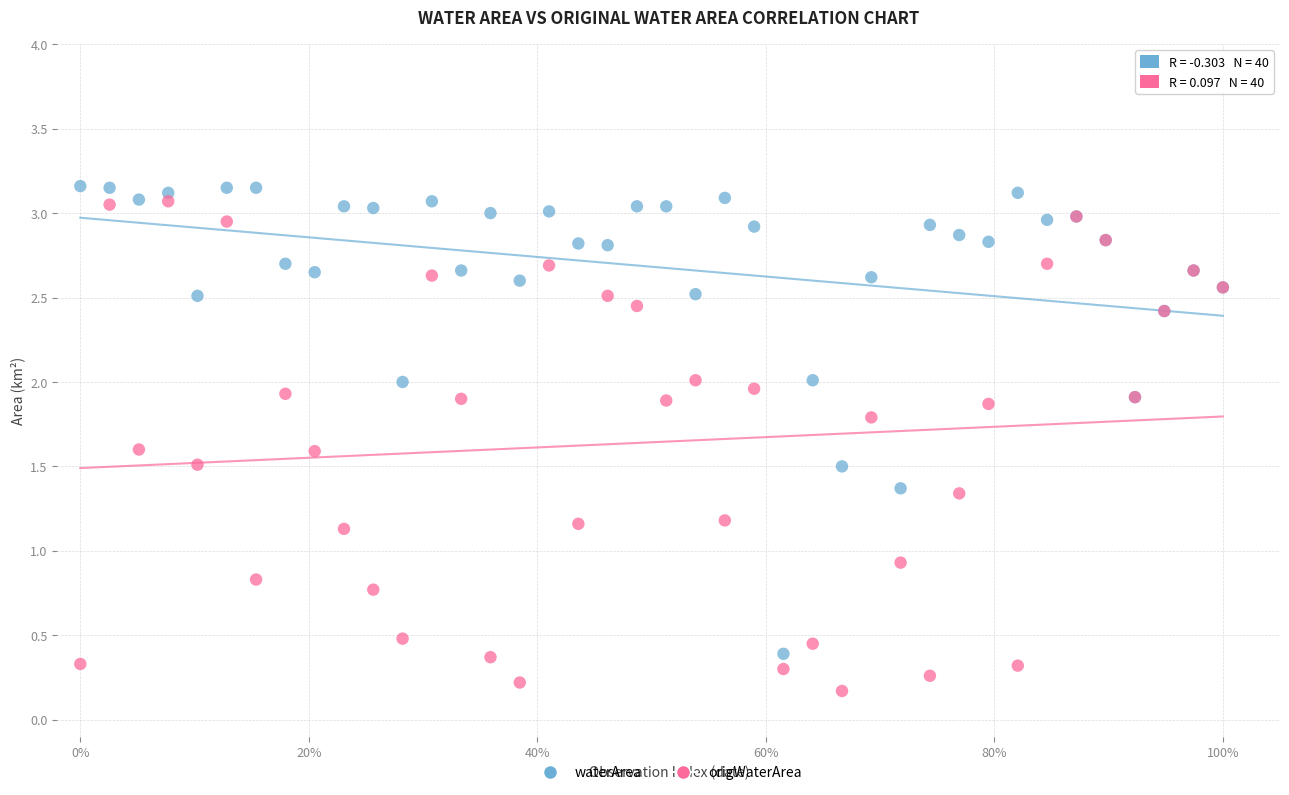

Which series has the largest Y range (max minus min)?

origWaterArea